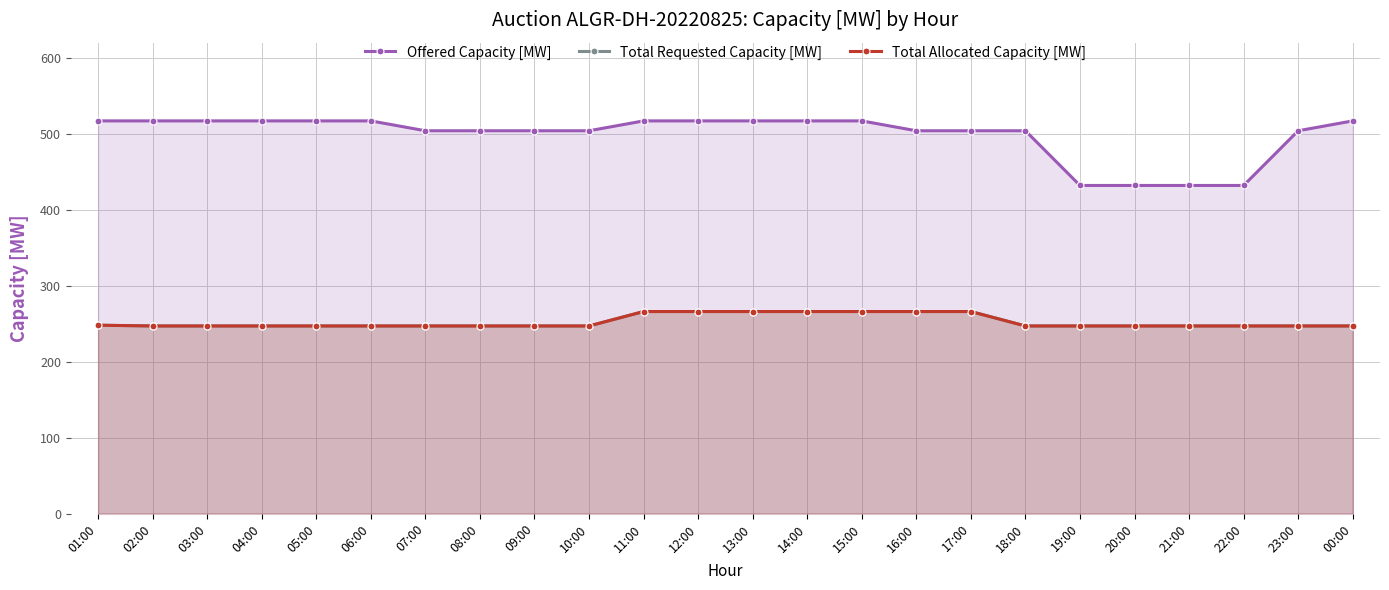

What is the difference between the maximum and second lowest values in the Offered Capacity [MW] series?

85